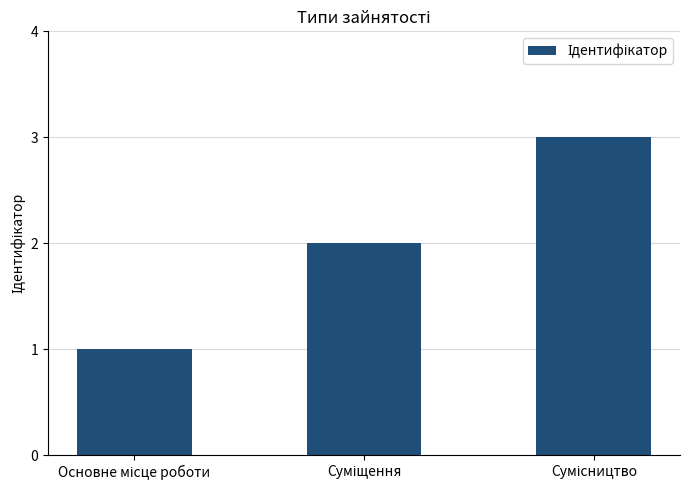

How many data points does each series have?

3